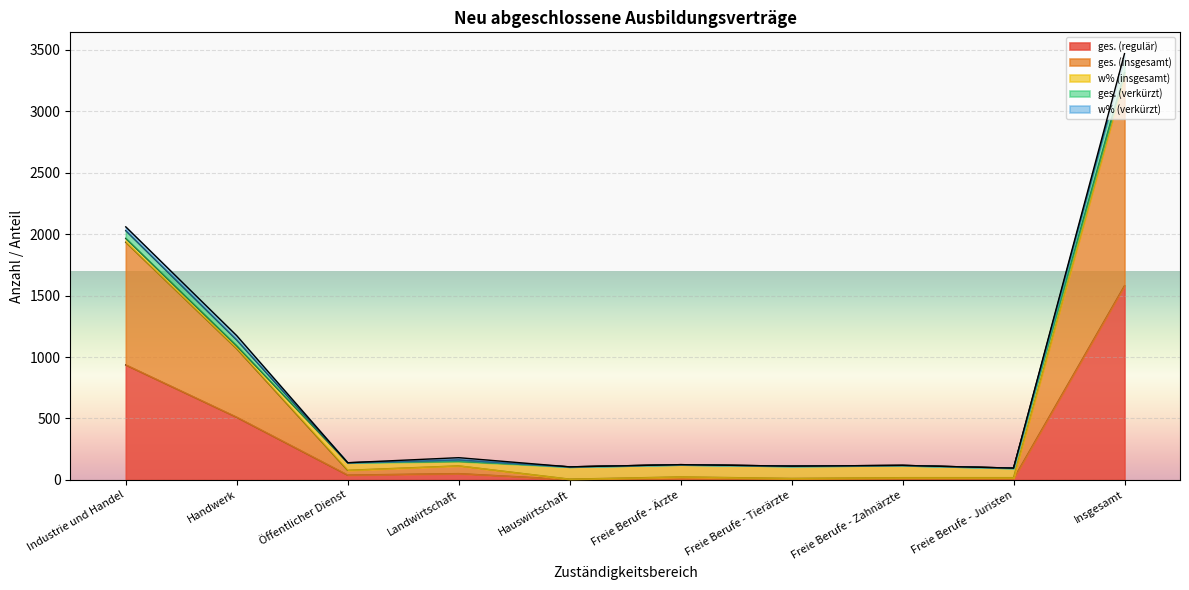

Which category has the highest value in the ges. (insgesamt) series?

Insgesamt